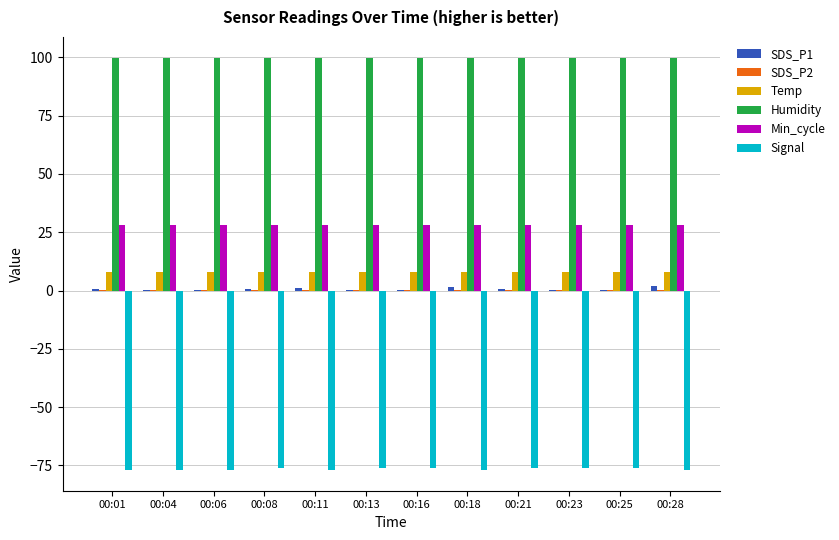

What is the sum of all Temp values?

96.3